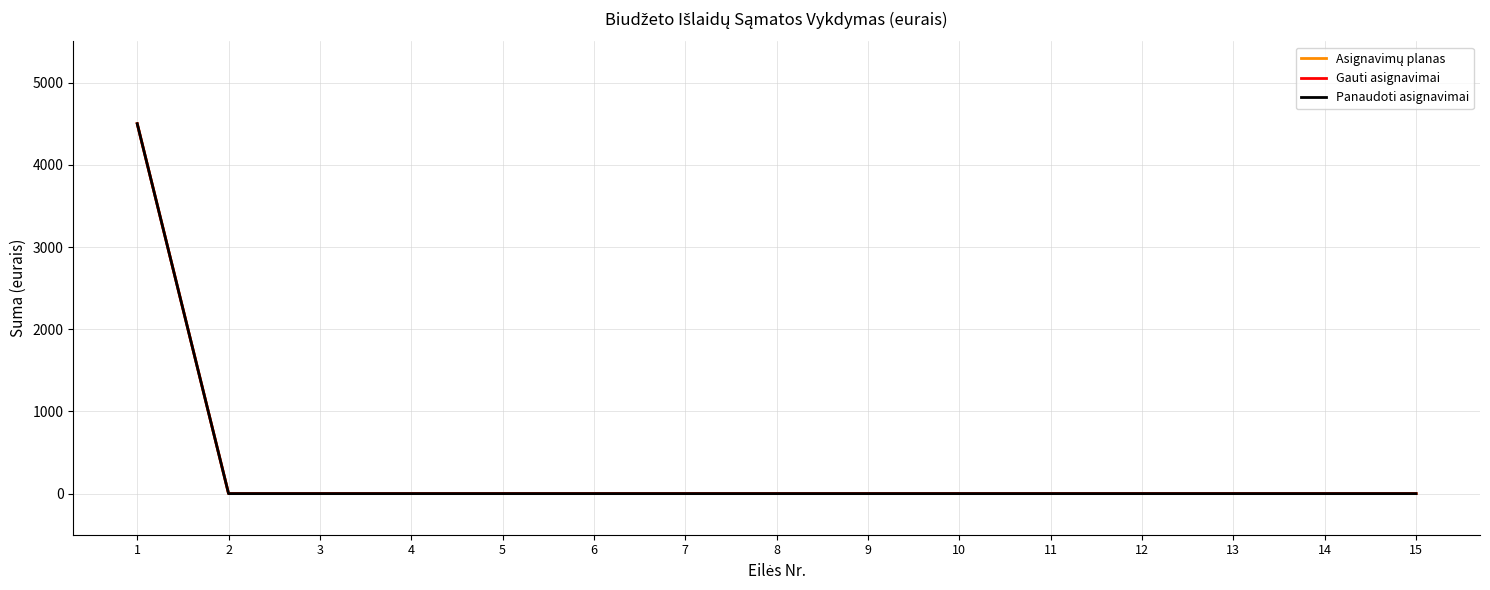

Reading left to right, what are all the values shown in this chart?

Asignavimų planas: 4500	0	0	0	0	0	0	0	0	0	0	0	0	0	0
Gauti asignavimai: 4500	0	0	0	0	0	0	0	0	0	0	0	0	0	0
Panaudoti asignavimai: 4500	0	0	0	0	0	0	0	0	0	0	0	0	0	0